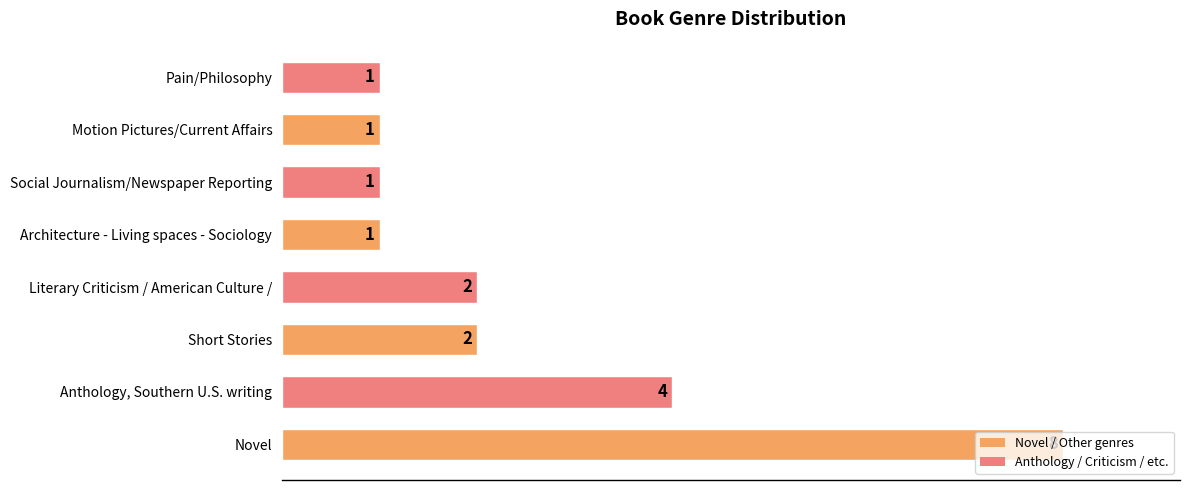

What is the difference between the maximum and minimum values?

7